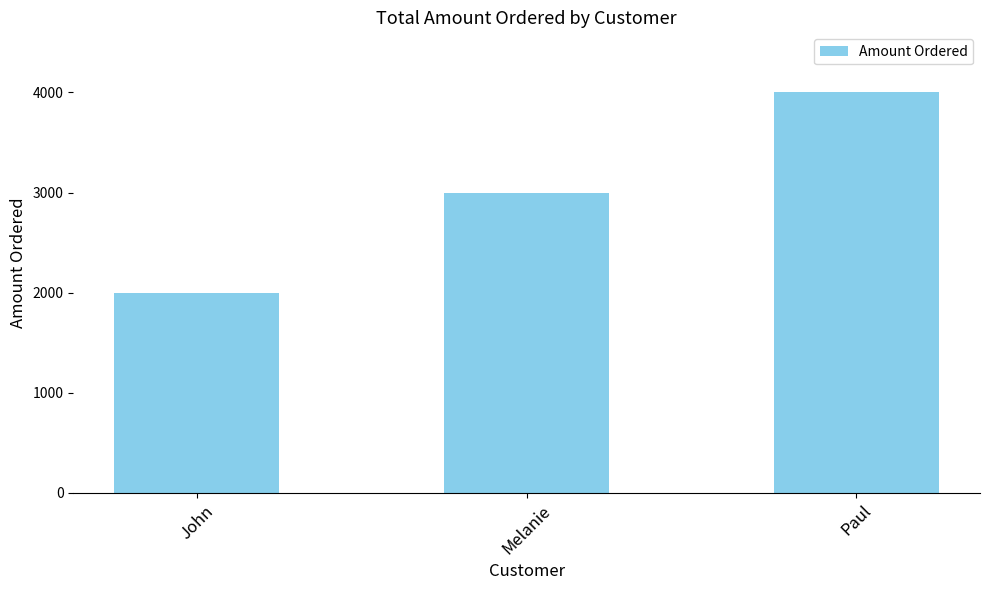

At which label is the value closest to 3000?

Melanie